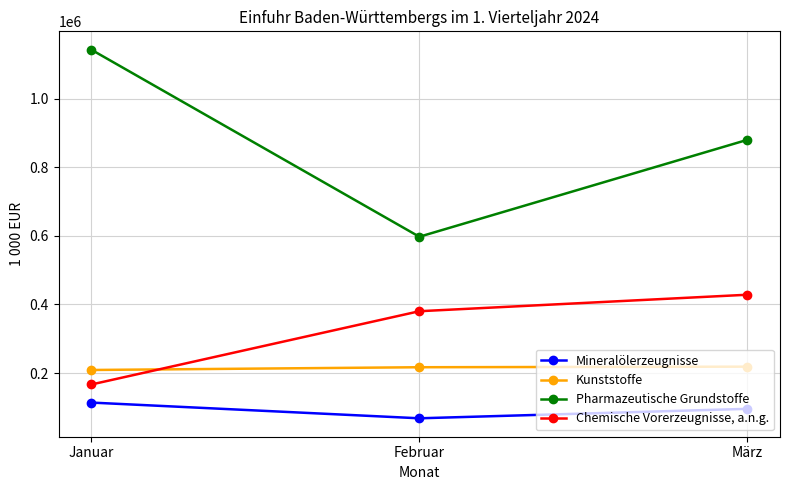

Rank the series at Januar from lowest to highest value.

Mineralölerzeugnisse, Chemische Vorerzeugnisse, a.n.g., Kunststoffe, Pharmazeutische Grundstoffe